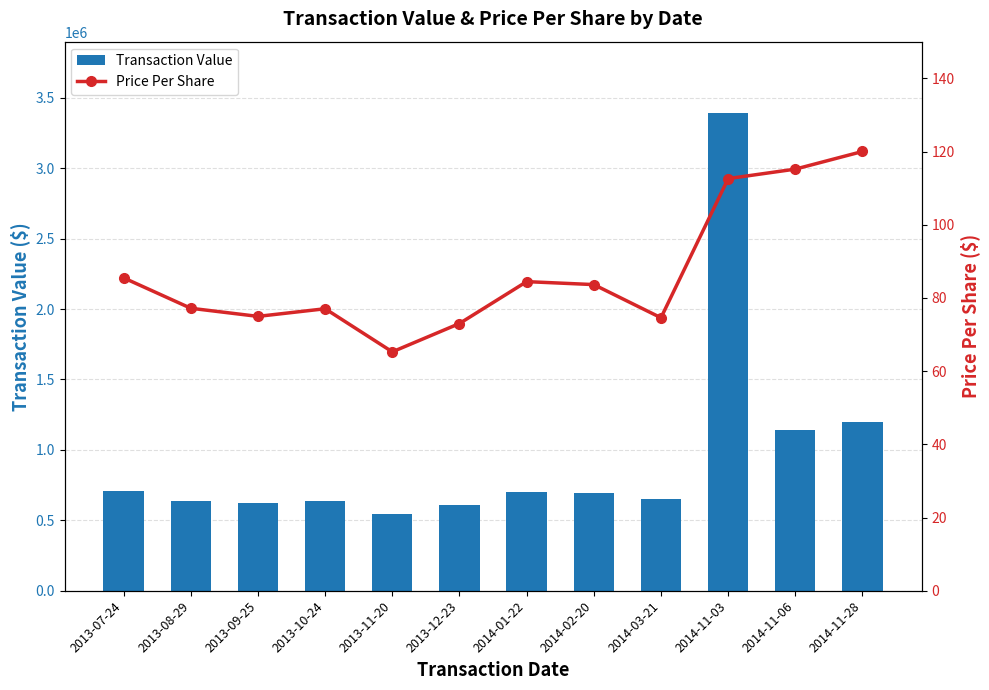

What position from the left is 2013-07-24?

1